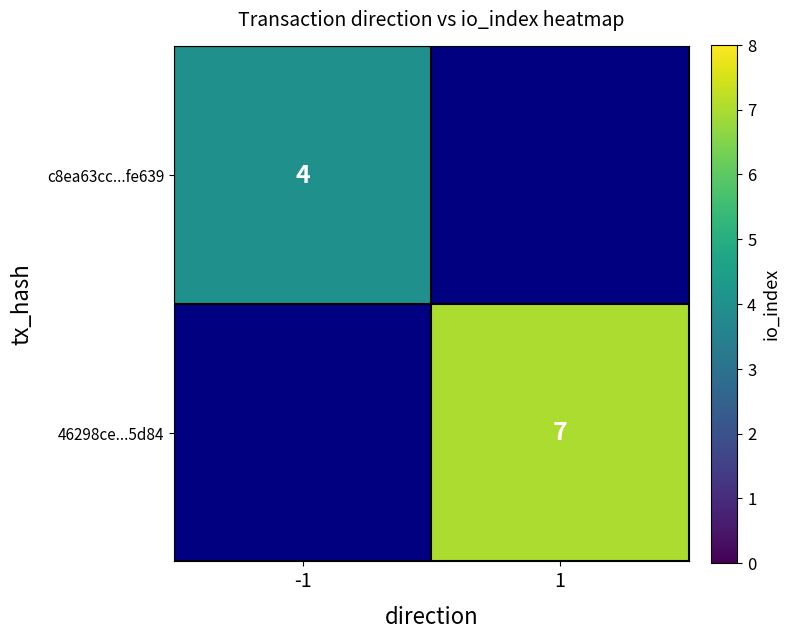

The value of 46298ce...5d84 at 1 is 3. True or false?

False